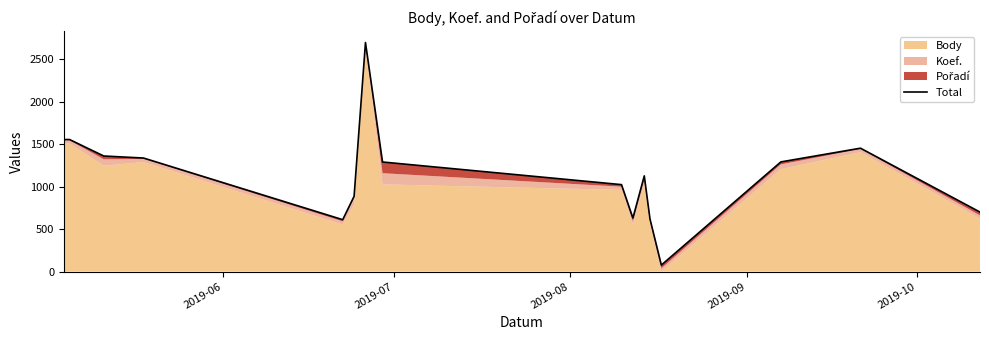

What is the difference between the second highest and second lowest values?

944.2